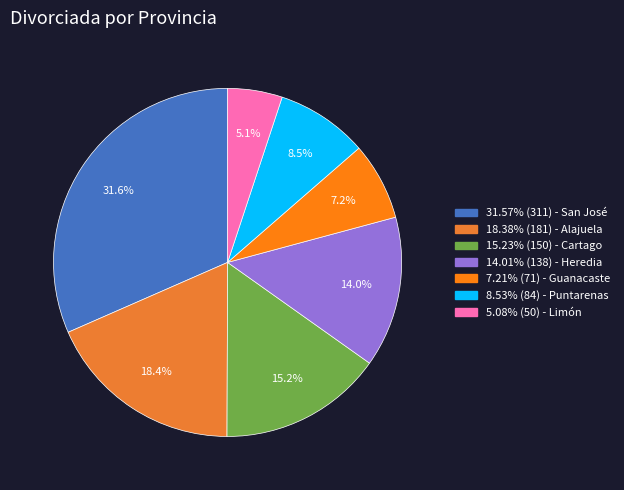

What is the smallest slice in the pie chart?

Limón